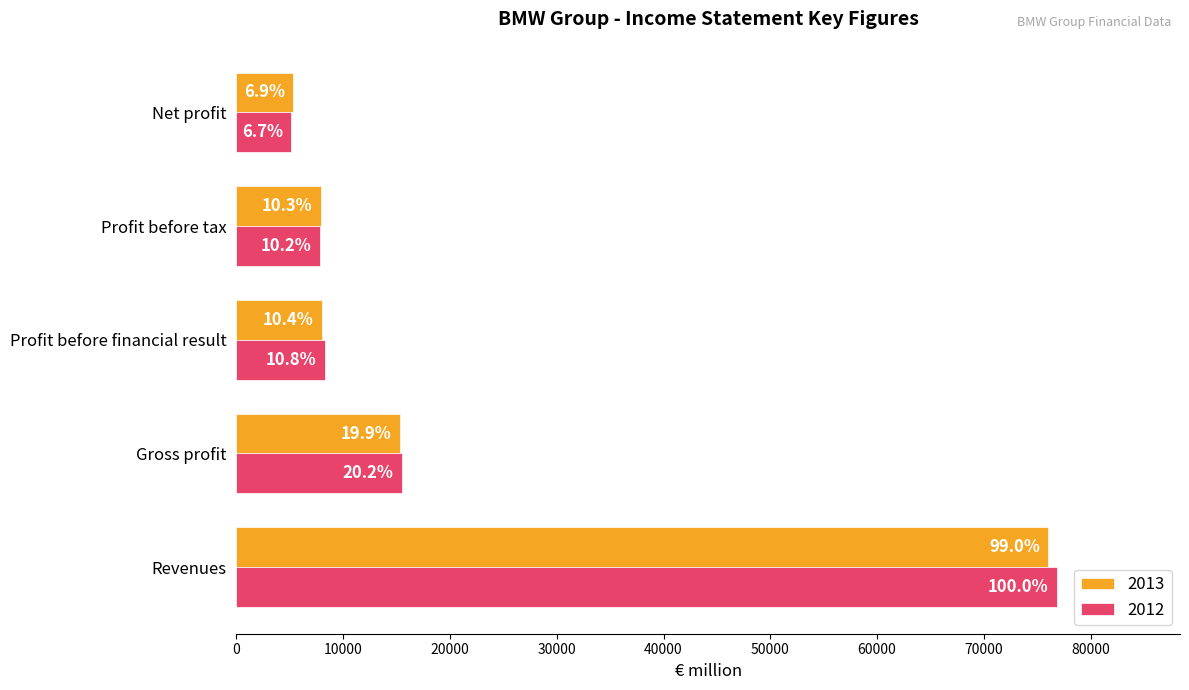

Between Revenues and Net profit, which is larger?

Revenues